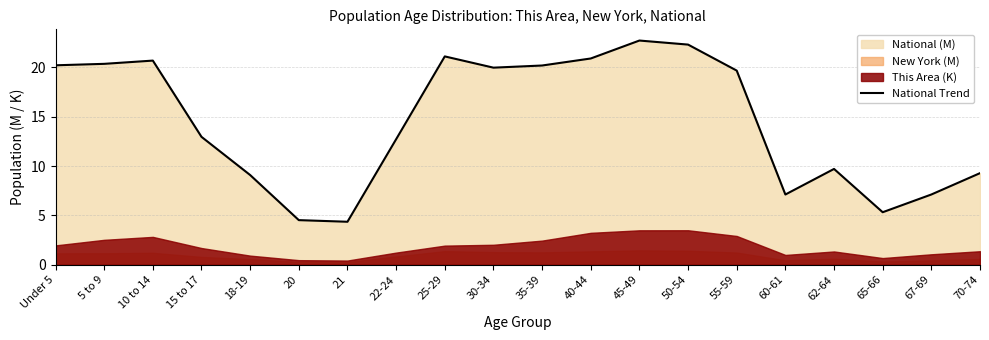

Count the number of categories in the chart.

20